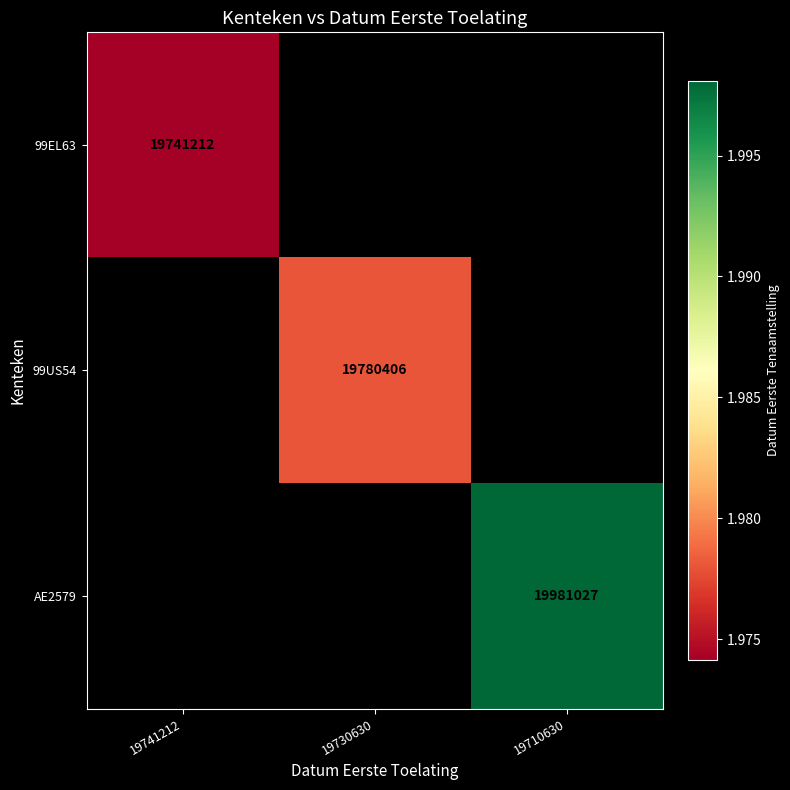

What is the maximum value shown in the chart?

19981027.0